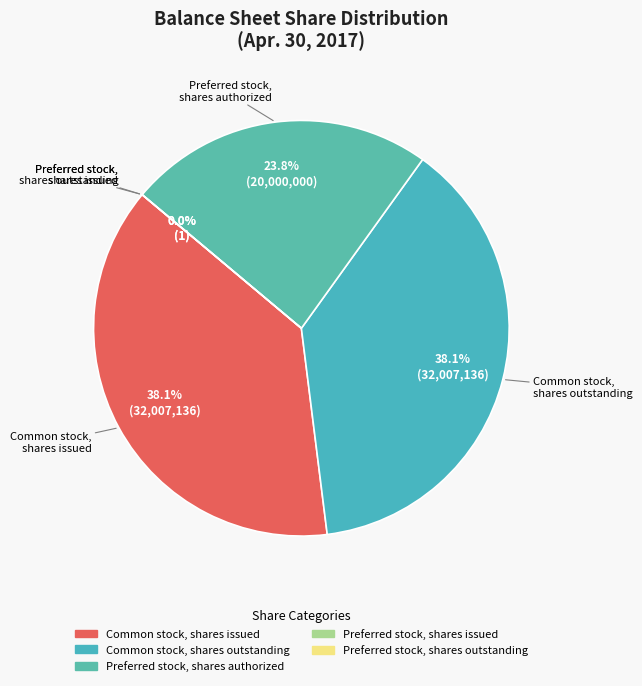

Which slice is the smallest?

Preferred stock, shares issued